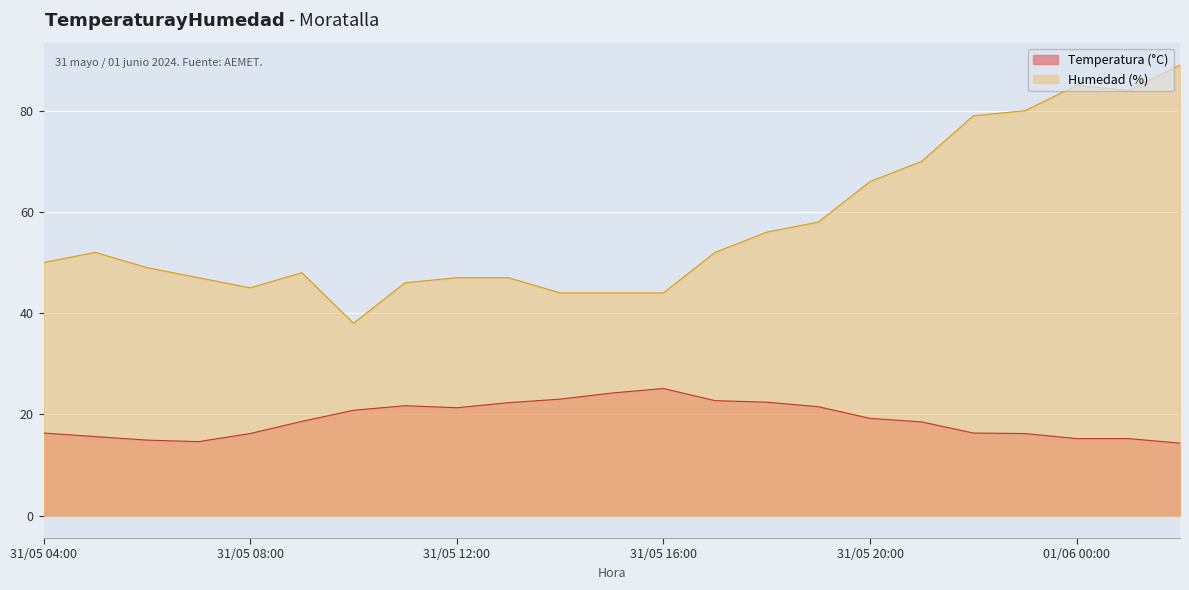

Is it true that Humedad (%) equals 84.0 at 01/06 01:00?

True